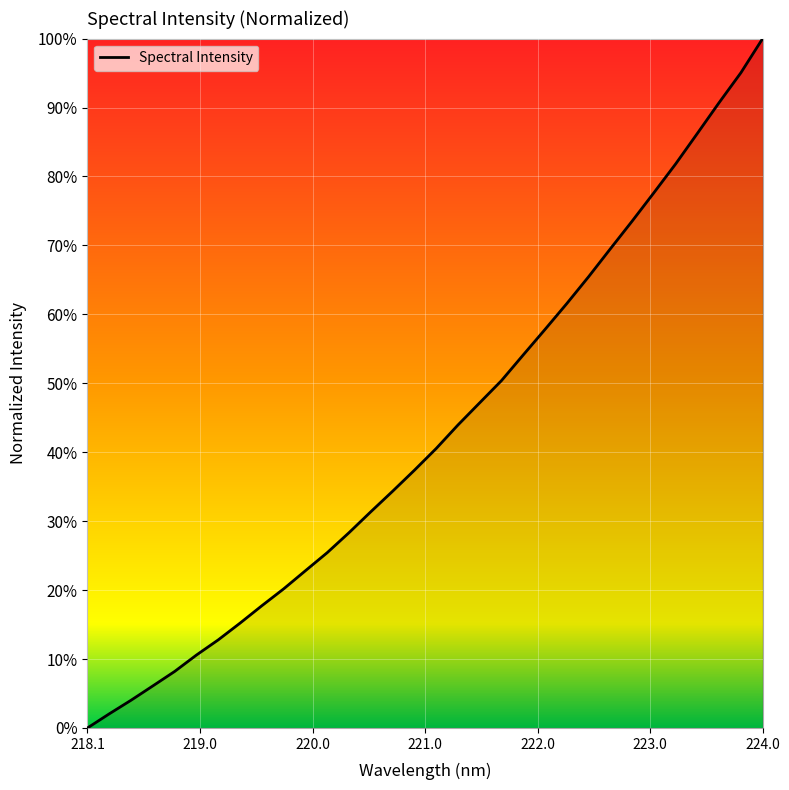

What is the greatest value displayed?

100.0